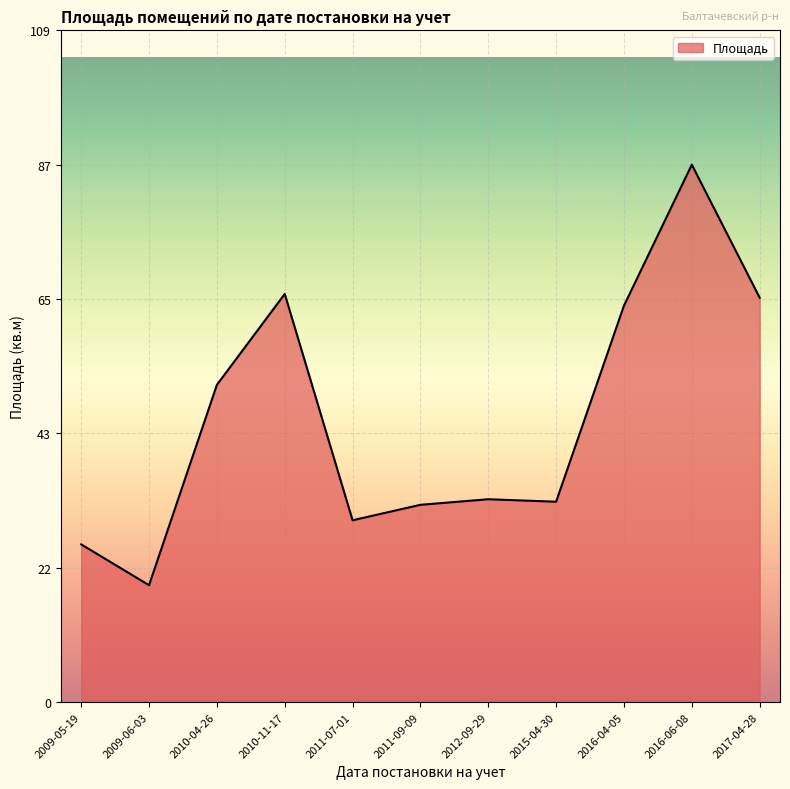

Approximately how many times larger is the value at 2009-06-03 compared to 2010-11-17?

0.3